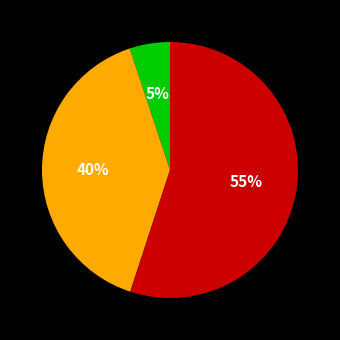

Is there any slice that represents more than half of the pie?

Yes